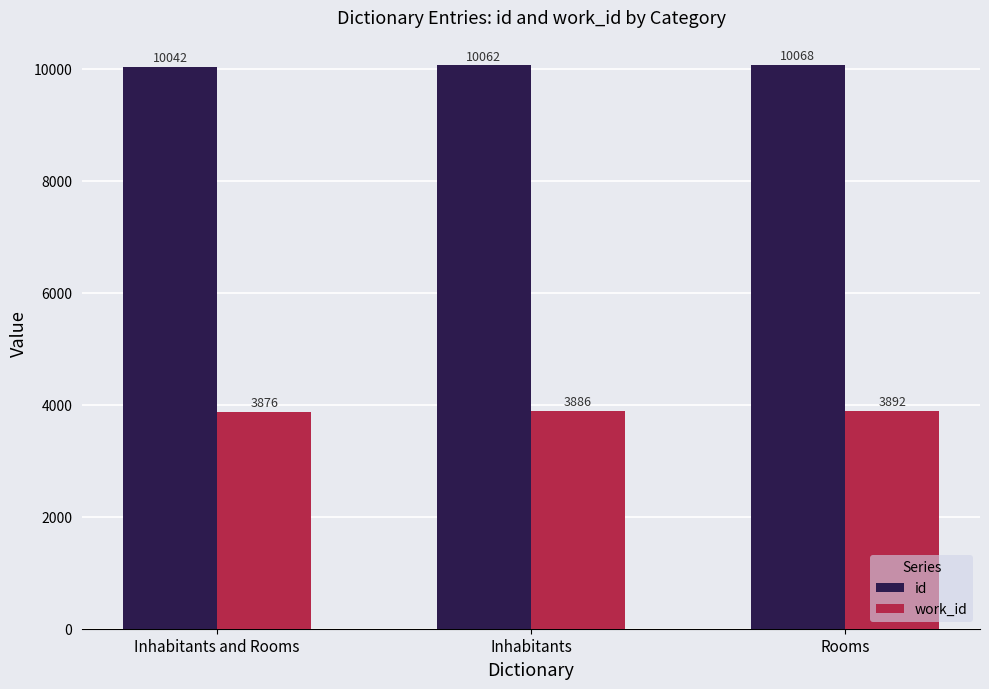

What is the minimum value for work_id?

3876